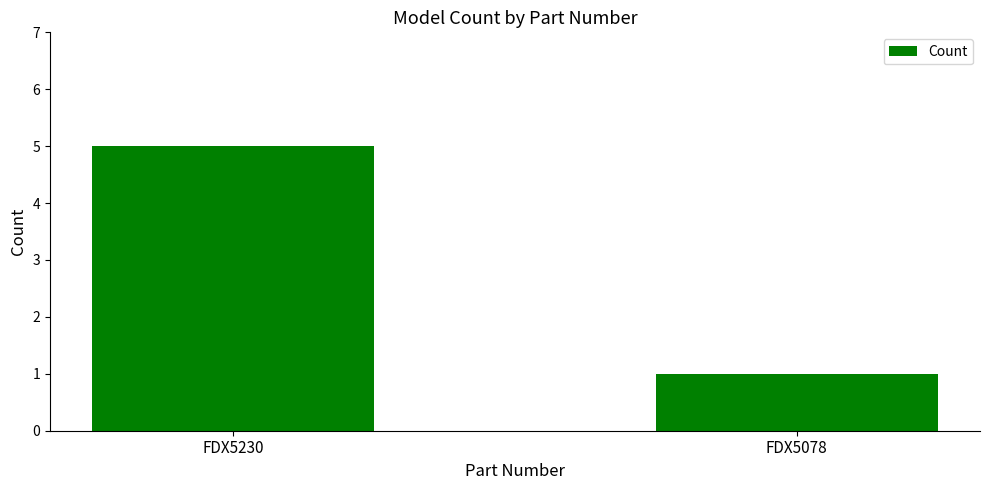

True or false: the data shows 1 at FDX5078.

True